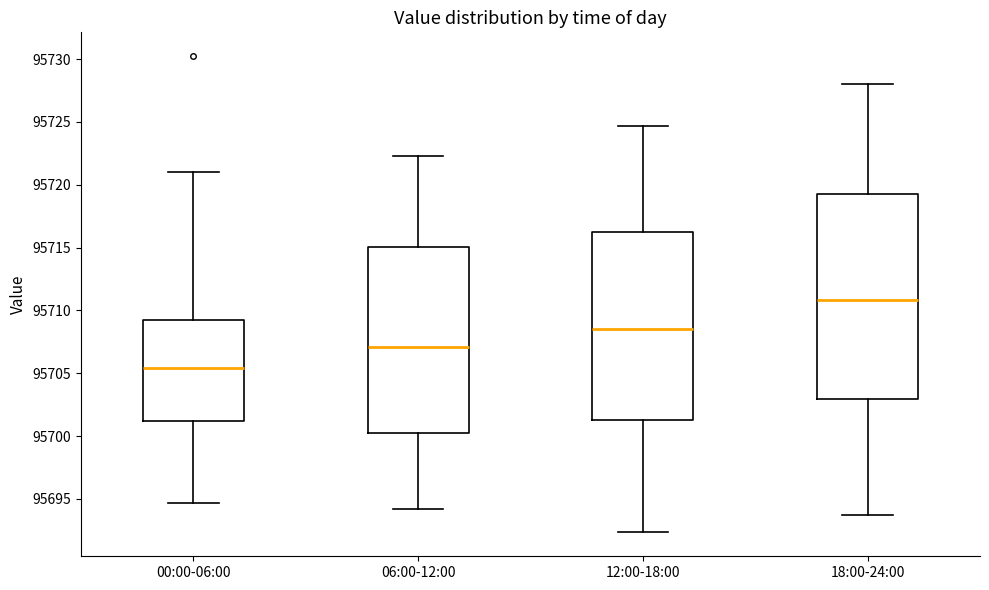

Which box is the tallest, from its lower edge to its upper edge?

18:00-24:00